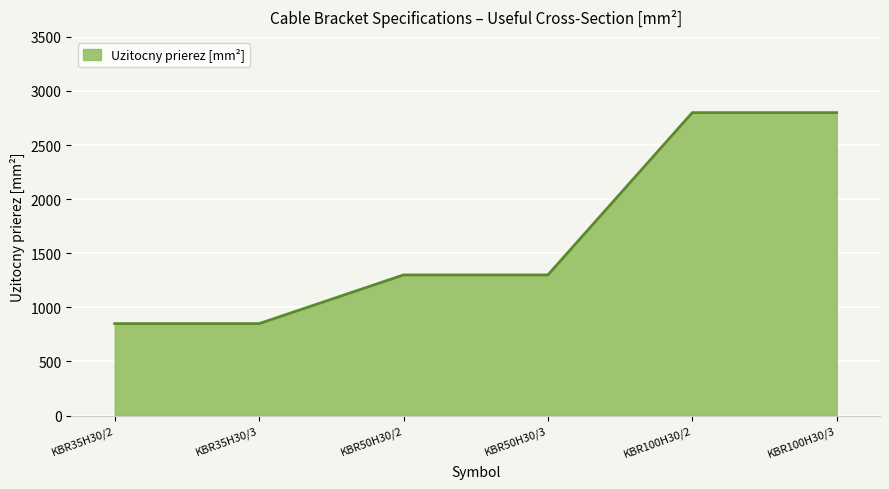

True or false: the data has more than 2 interior local peaks.

False